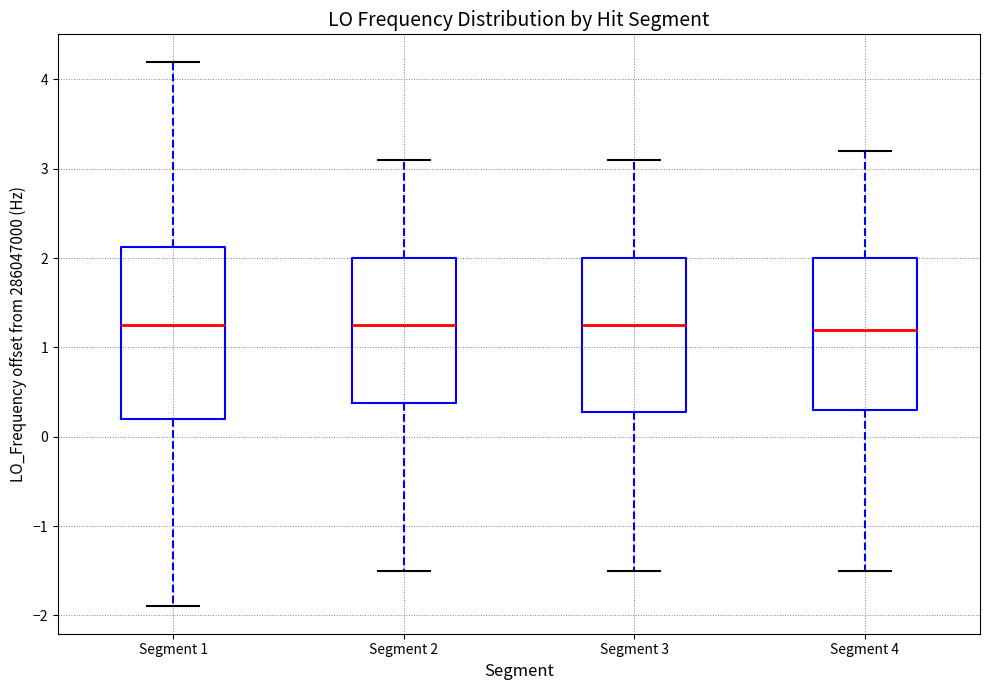

Reading left to right, transcribe this box plot: for each box, give where its median line is, the range the box spans, and where its two whiskers end, as read against the y-axis. The values are not printed on the chart, so give them approximately, as read against the axis.

Segment 1: median 1.3, box 0.2 to 2.1, whiskers -1.9 to 4.2
Segment 2: median 1.3, box 0.4 to 2.0, whiskers -1.5 to 3.1
Segment 3: median 1.3, box 0.3 to 2.0, whiskers -1.5 to 3.1
Segment 4: median 1.2, box 0.3 to 2.0, whiskers -1.5 to 3.2